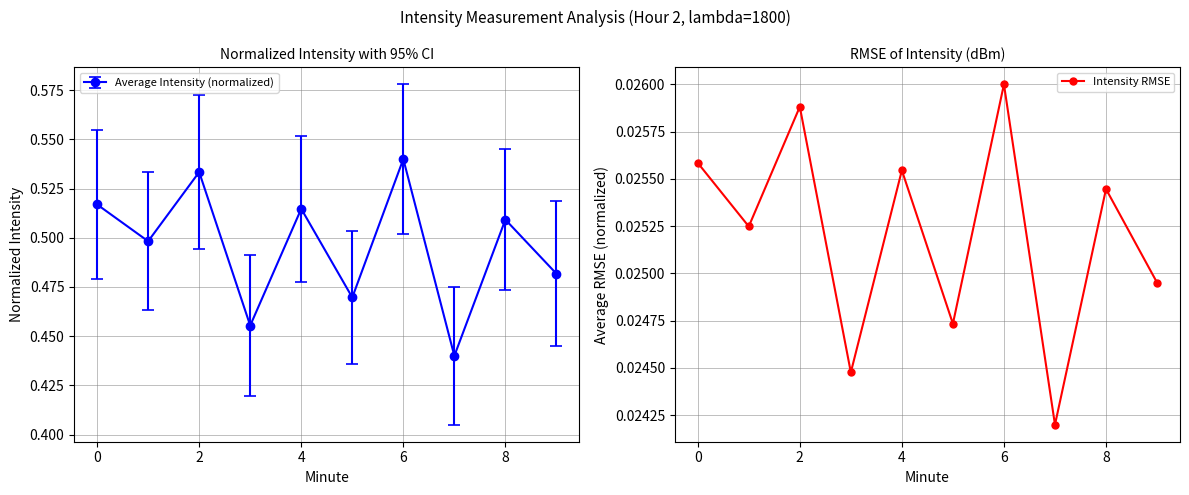

Count the Intensity RMSE values in the range 0 to 1.

10